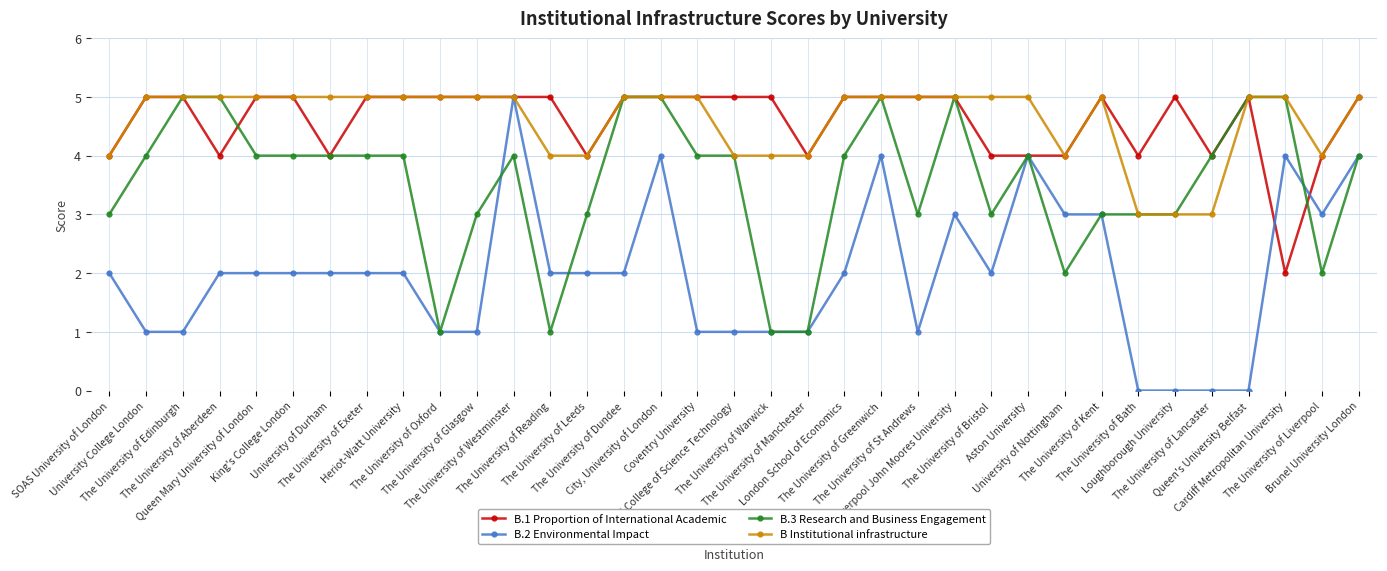

What is the greatest value displayed?

5